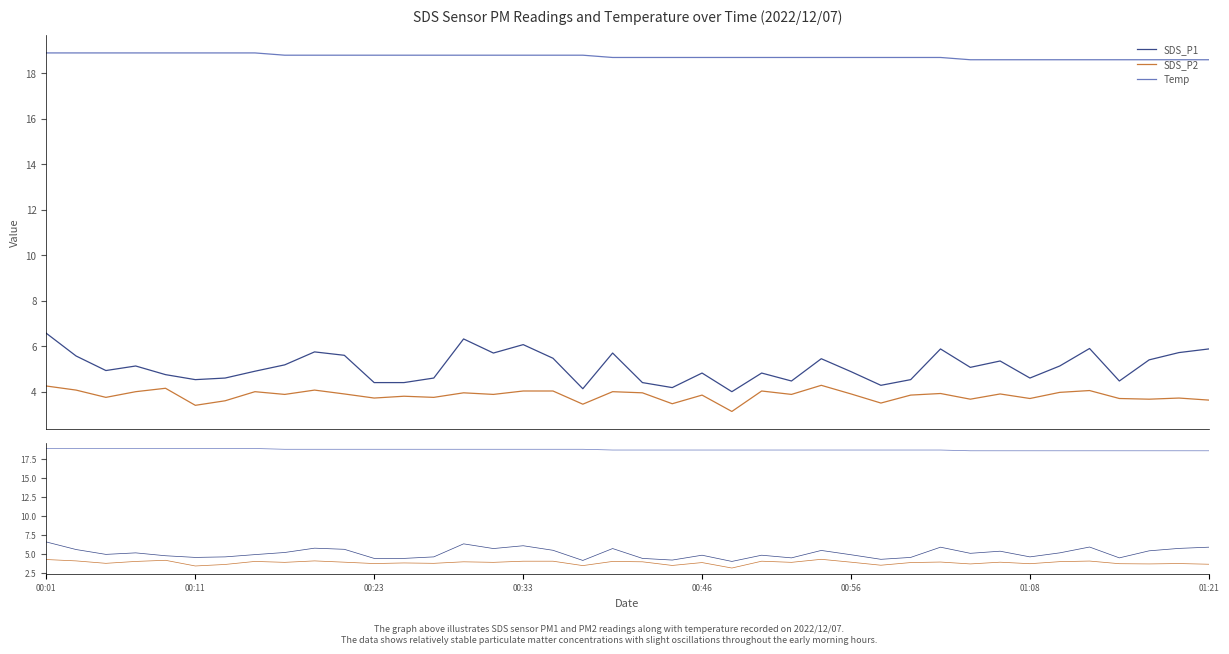

What is the difference between the highest and lowest values at 17?

14.8